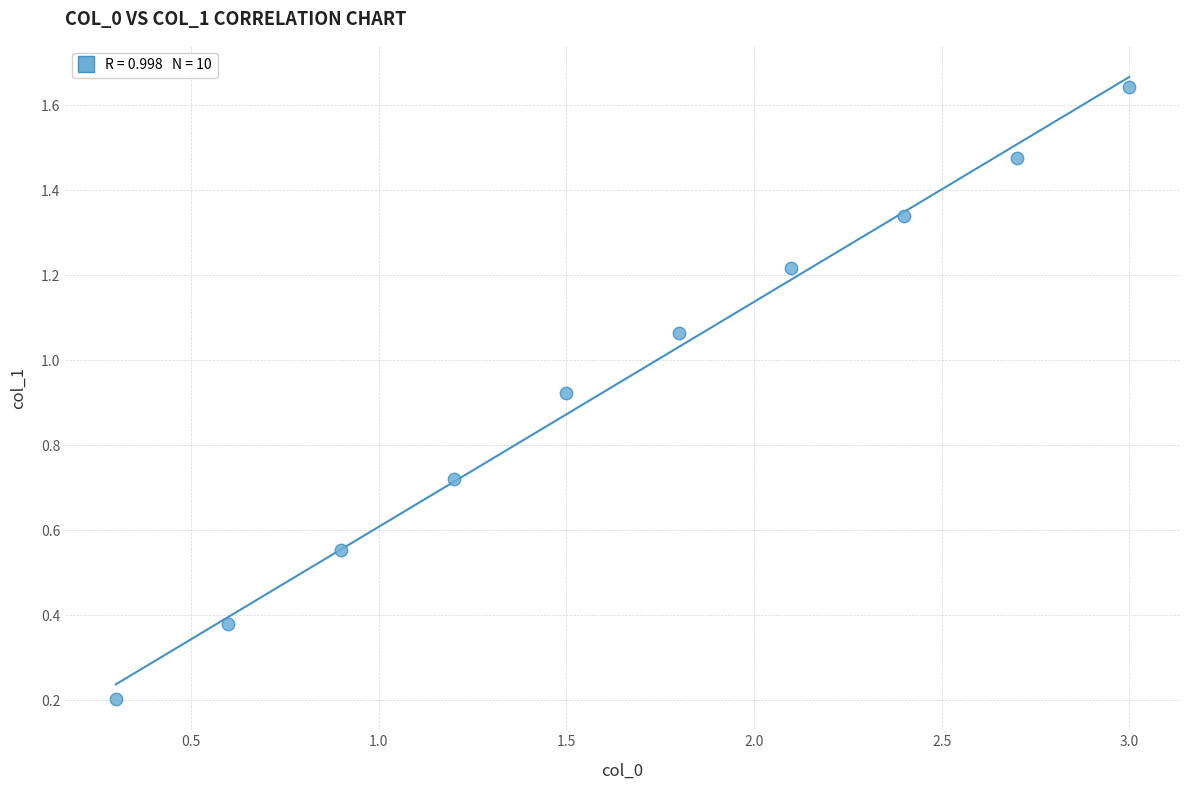

What is the range of X values (max minus min)?

2.7